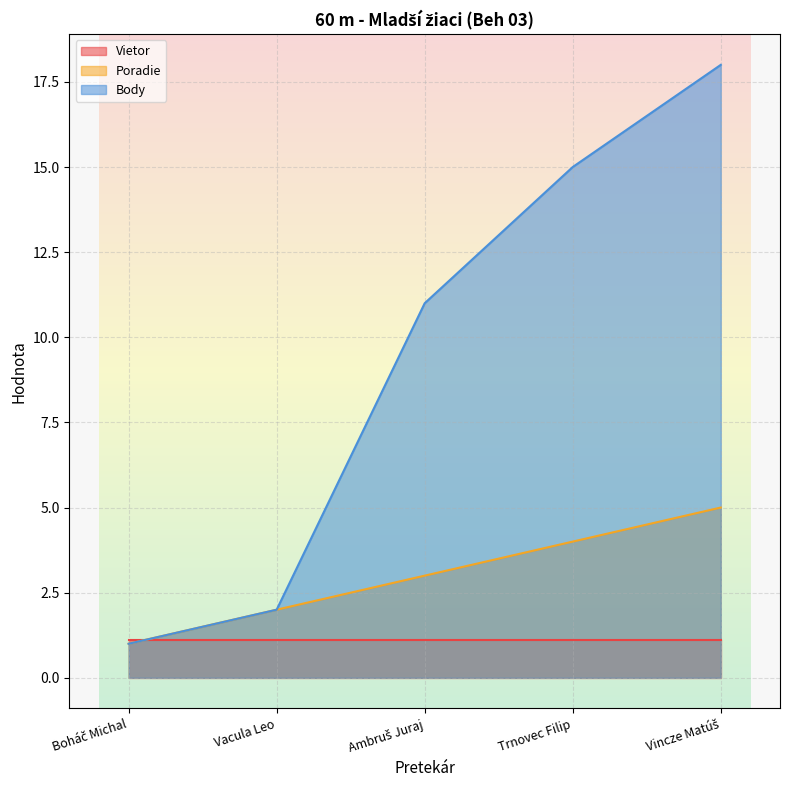

What value does the Body series have at Vacula Leo?

2.0